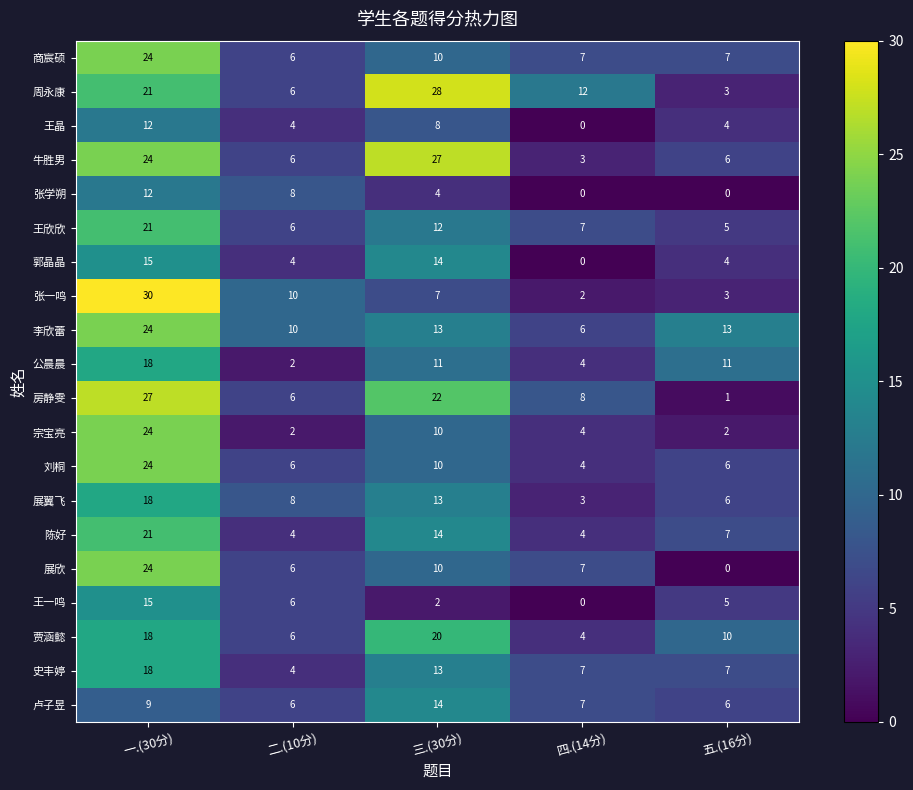

List the labels in order of 贾涵懿 value, smallest first.

四.(14分), 二.(10分), 五.(16分), 一.(30分), 三.(30分)